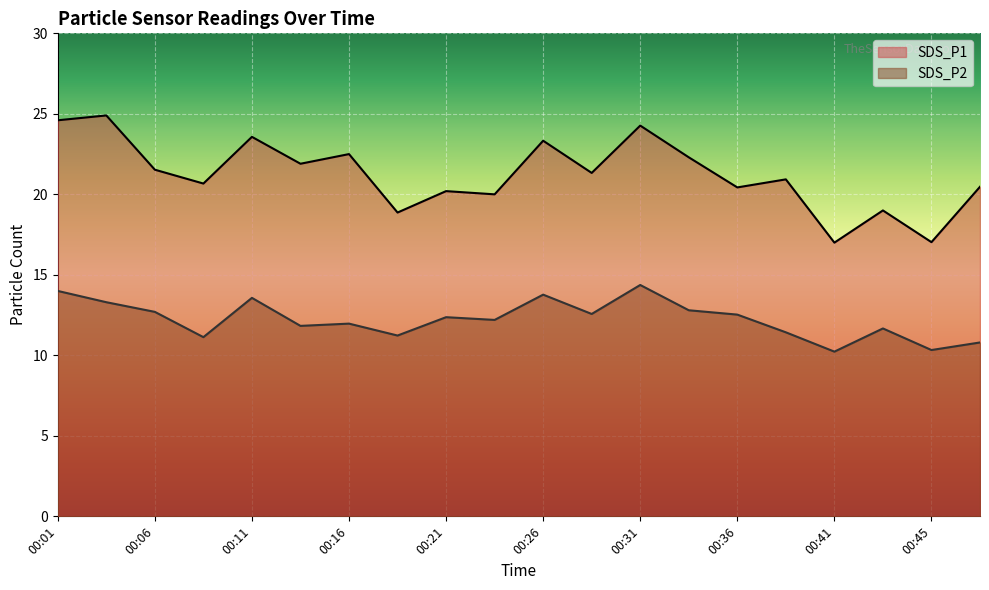

At 00:43, list the series in order from smallest to largest.

SDS_P2, SDS_P1